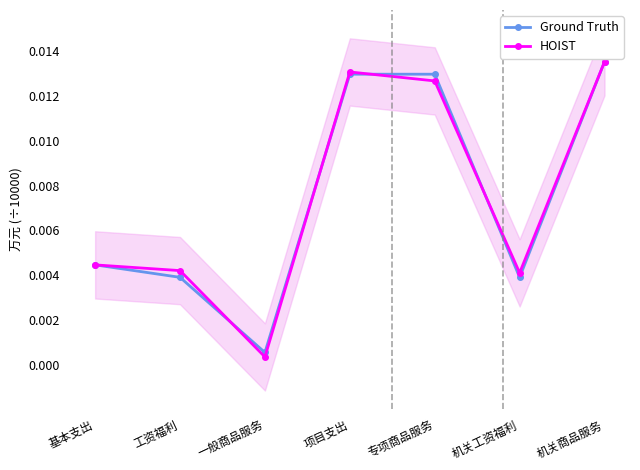

Which series has the largest range (max minus min)?

HOIST